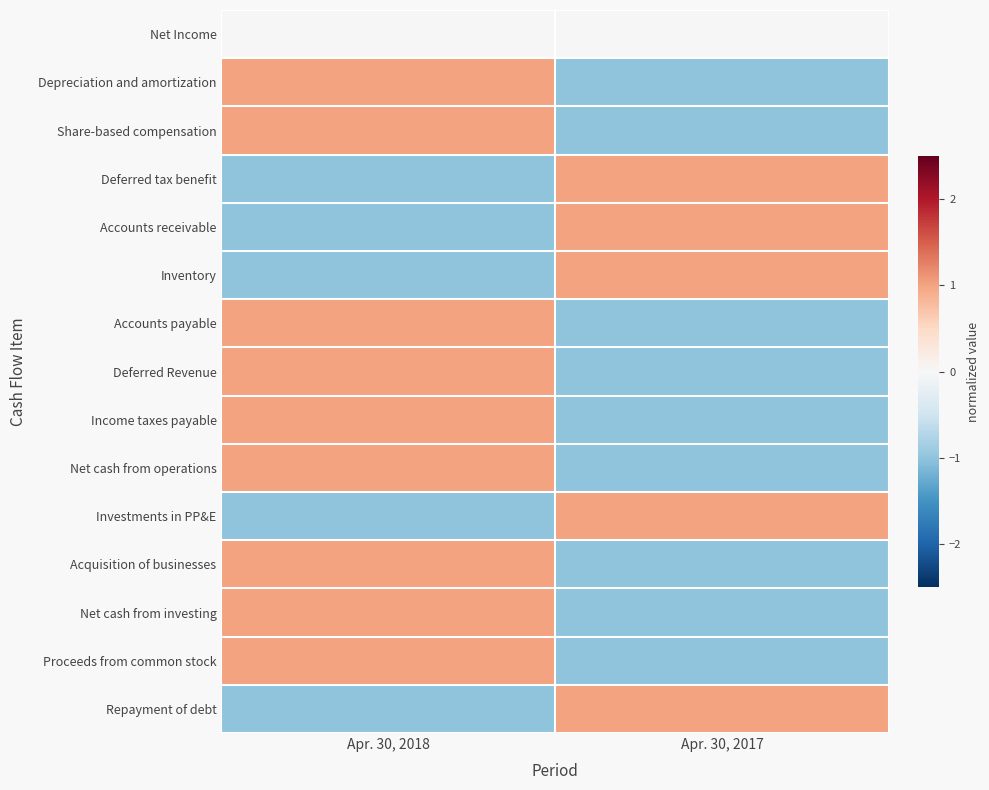

What is the difference between the highest and lowest values at Apr. 30, 2018?

2